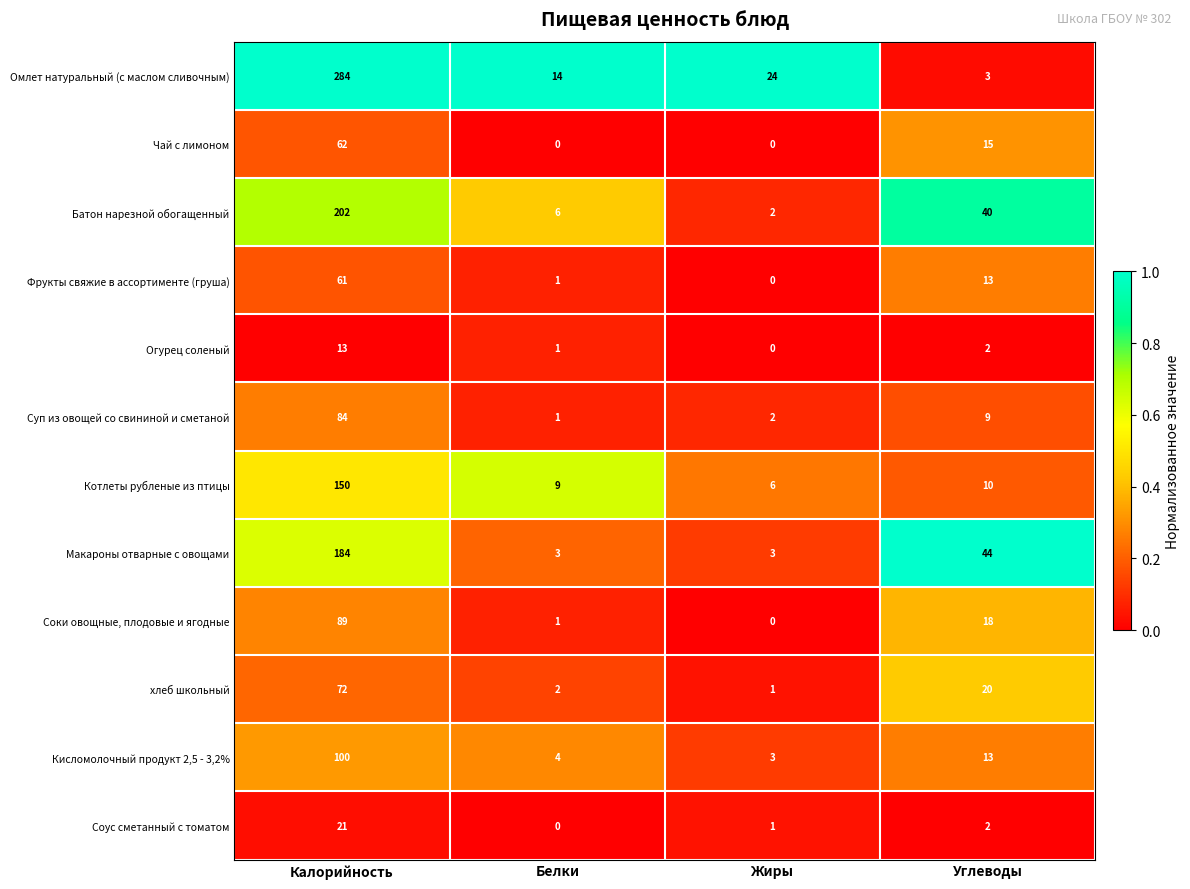

Where is Чай с лимоном nearest to the value 31?

Углеводы